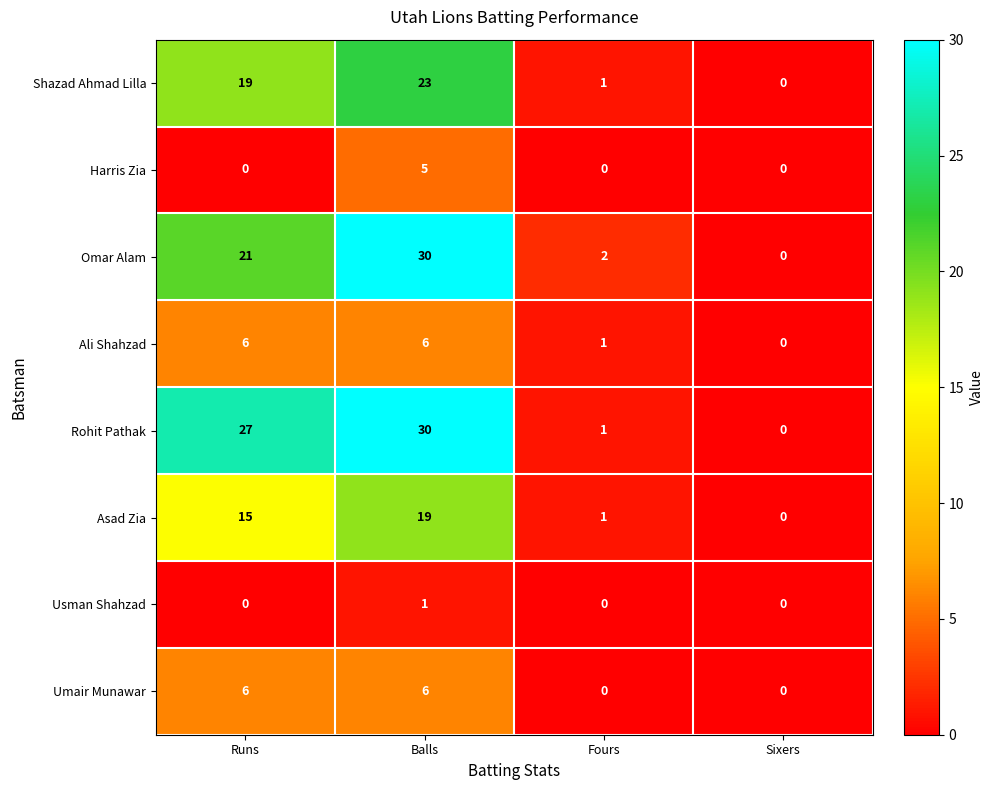

Where is Ali Shahzad nearest to the value 3?

Fours